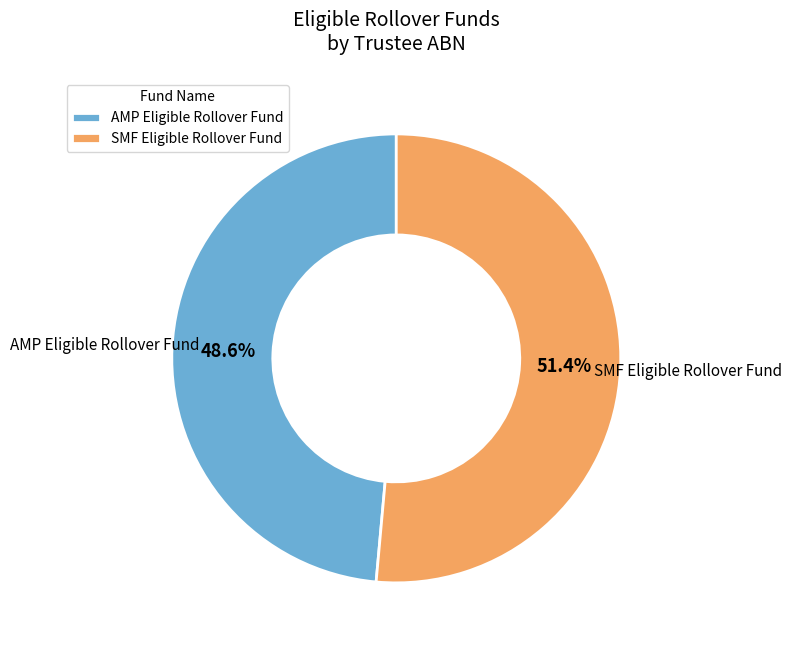

How many segments does this pie chart have?

2